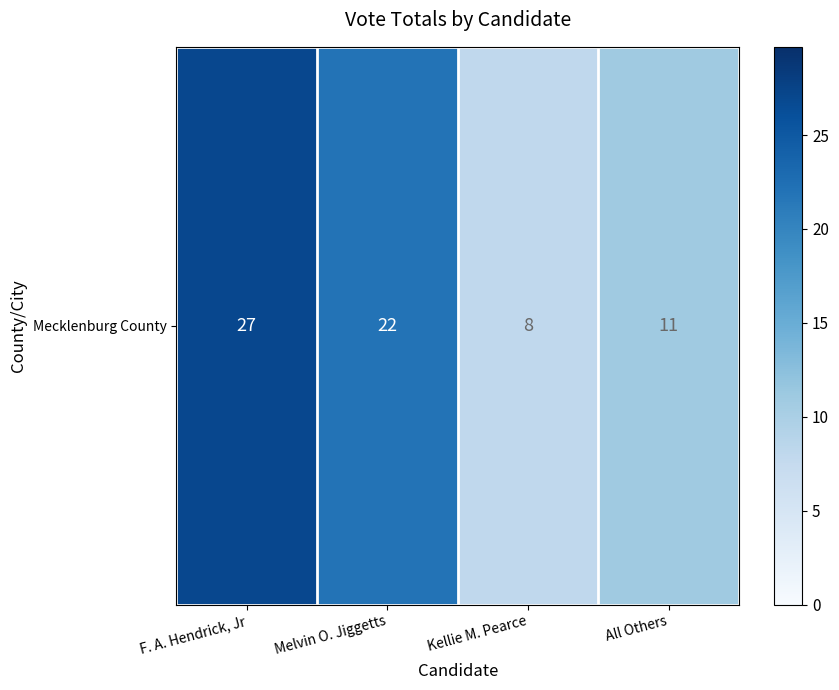

Reading right to left, transcribe all the data shown in this chart.

11	8	22	27